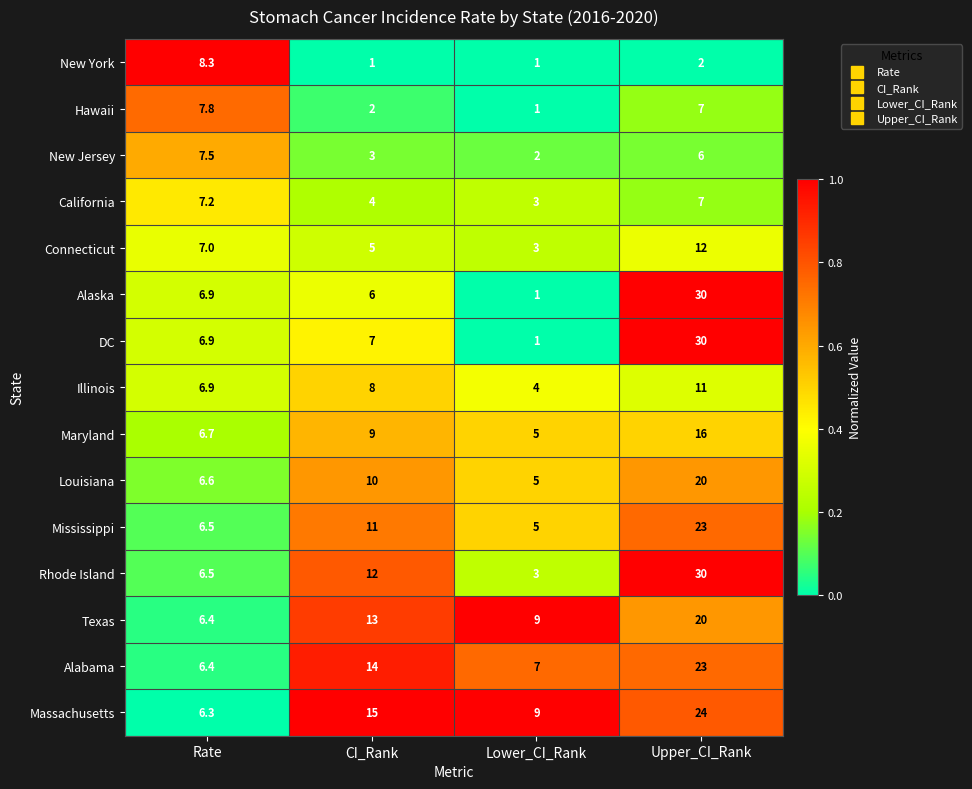

At how many categories does at least one series exceed 6?

4